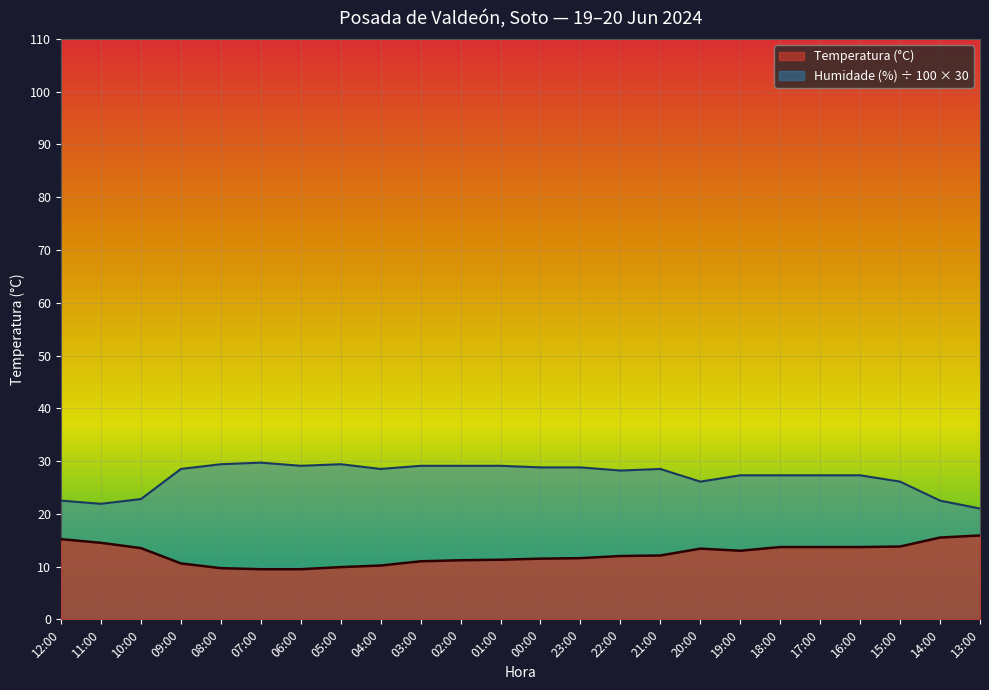

Rank the series by their average value, from highest to lowest.

Humidade (%) ÷ 100 × 30, Temperatura (°C)